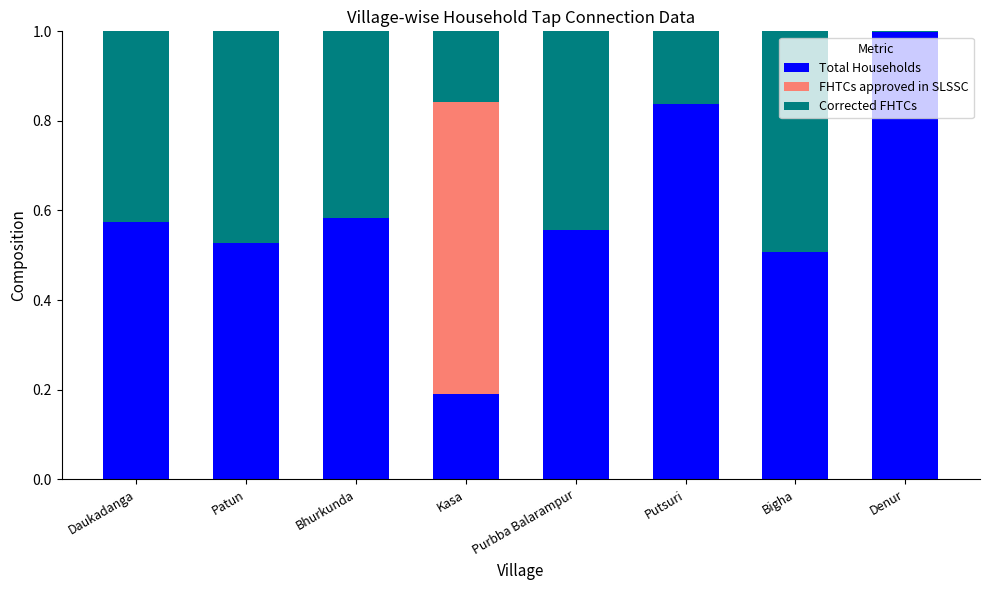

What is the sum of the Total Households values at Bhurkunda and Daukadanga?

1.2